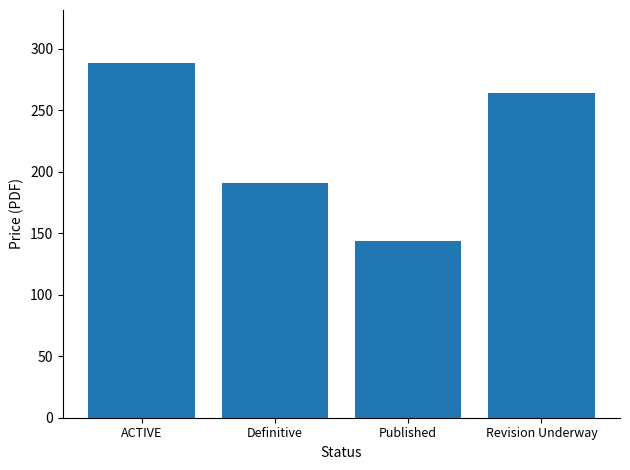

True or false: the data shows 191.1 at Definitive.

True